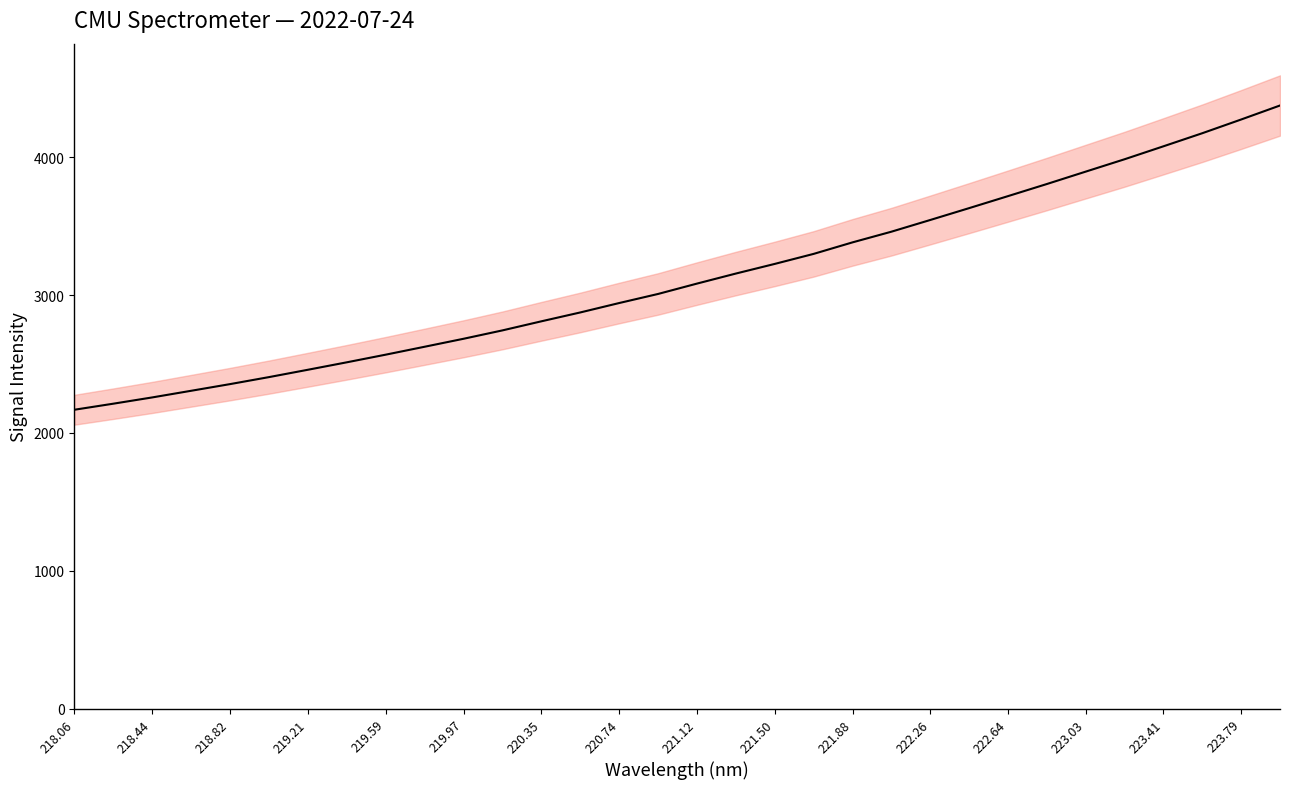

How many values are below 3082?

16